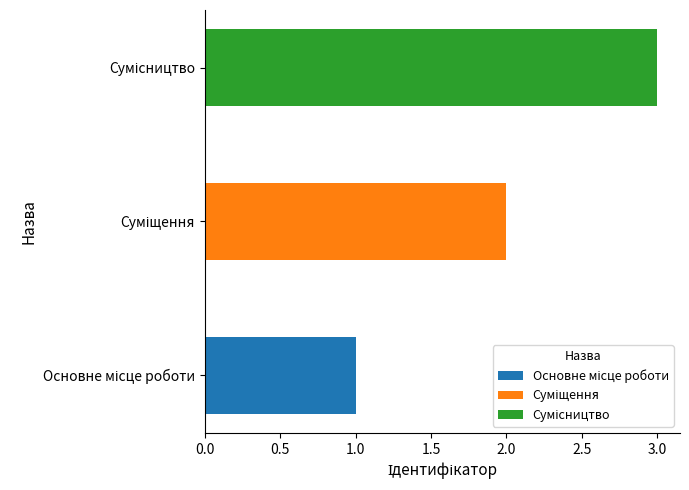

The value at Основне місце роботи is 1. True or false?

True